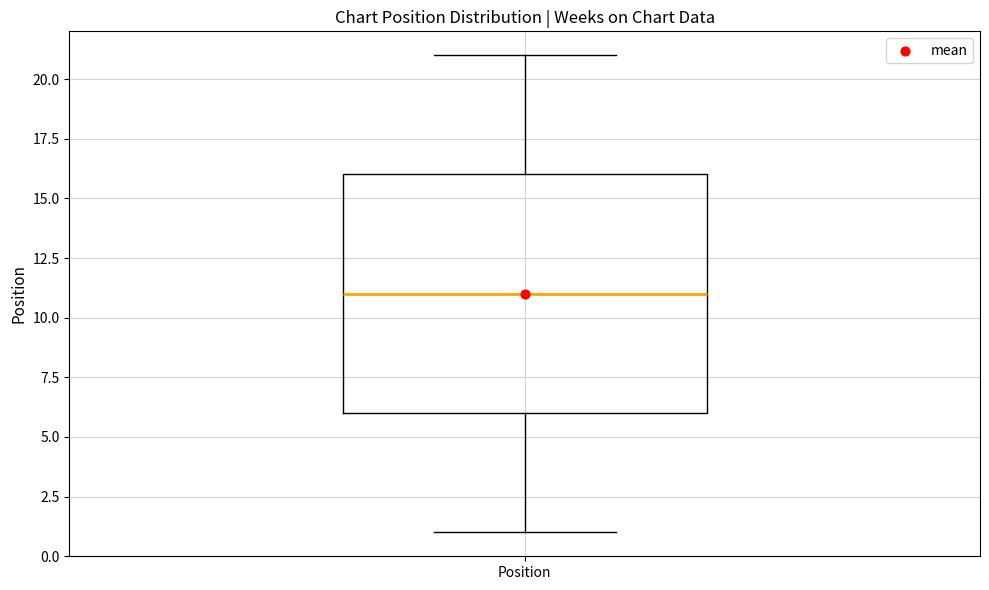

Read this box plot against the y-axis: the position of the median line, the range covered by the box, and the ends of both whiskers. The values are not printed on the chart, so give them approximately, as read against the axis.

median 11, box 6 to 16, whiskers 1 to 21